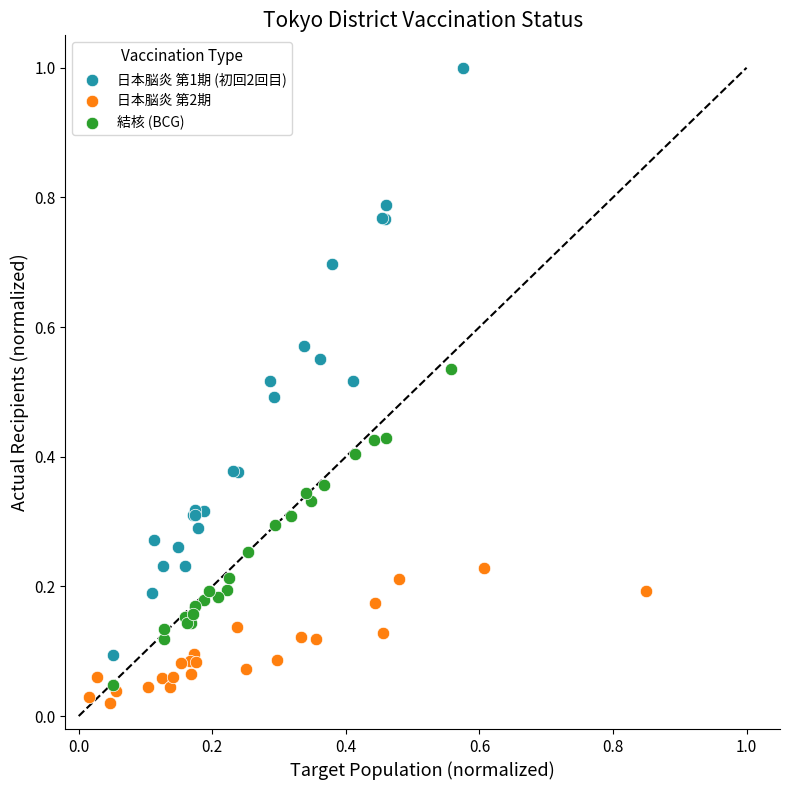

Which series reaches the maximum Y coordinate?

日本脳炎 第1期 (初回2回目)